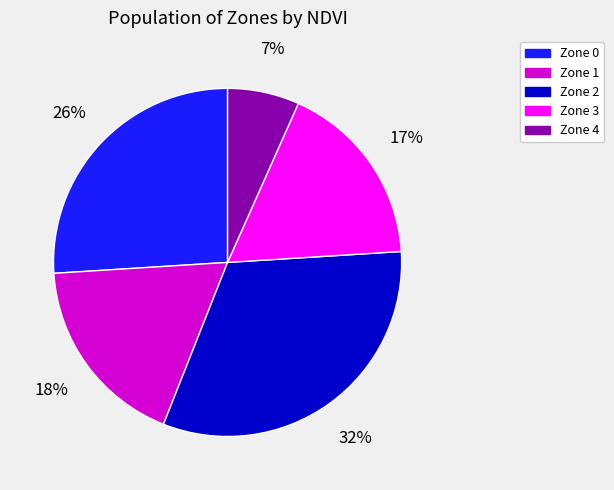

What is the ratio of the value at Zone 1 to the value at Zone 0?

0.7